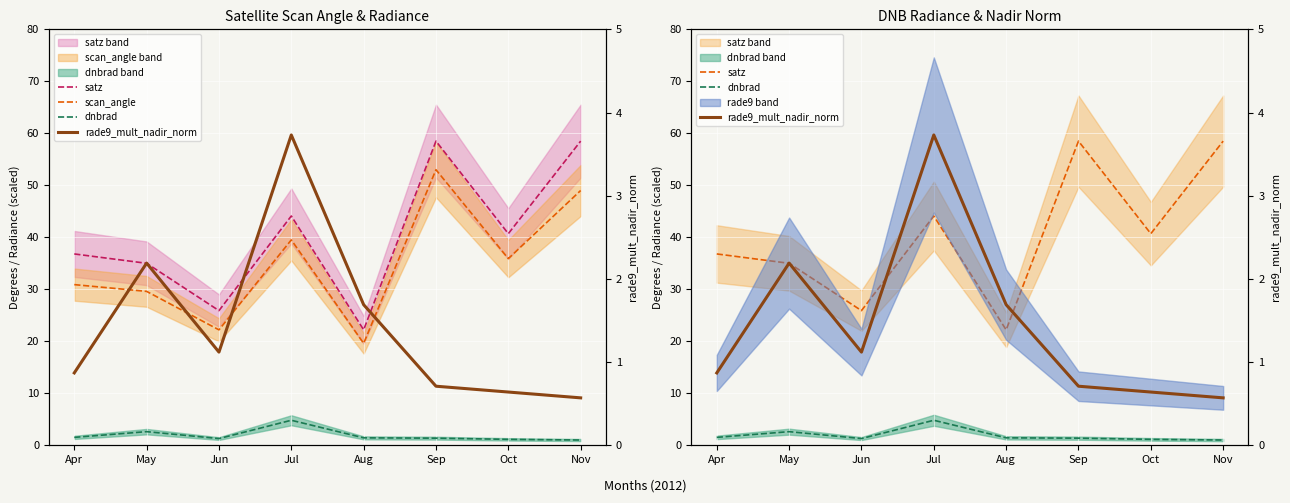

Which series has the widest spread of values?

satz